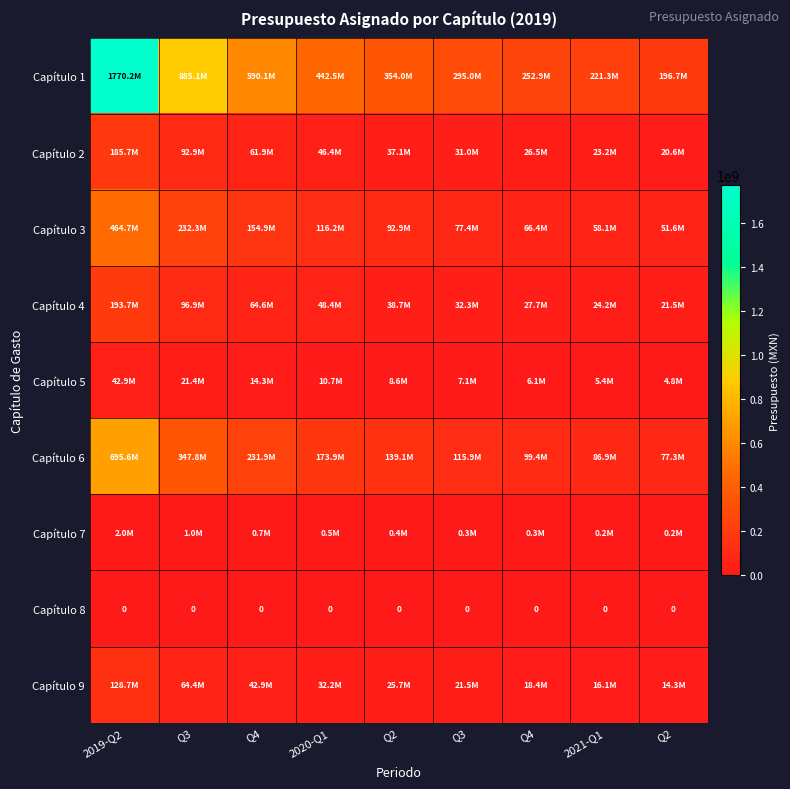

At Q2, list the series in order from largest to smallest.

Capítulo 1, Capítulo 6, Capítulo 3, Capítulo 4, Capítulo 2, Capítulo 9, Capítulo 5, Capítulo 7, Capítulo 8